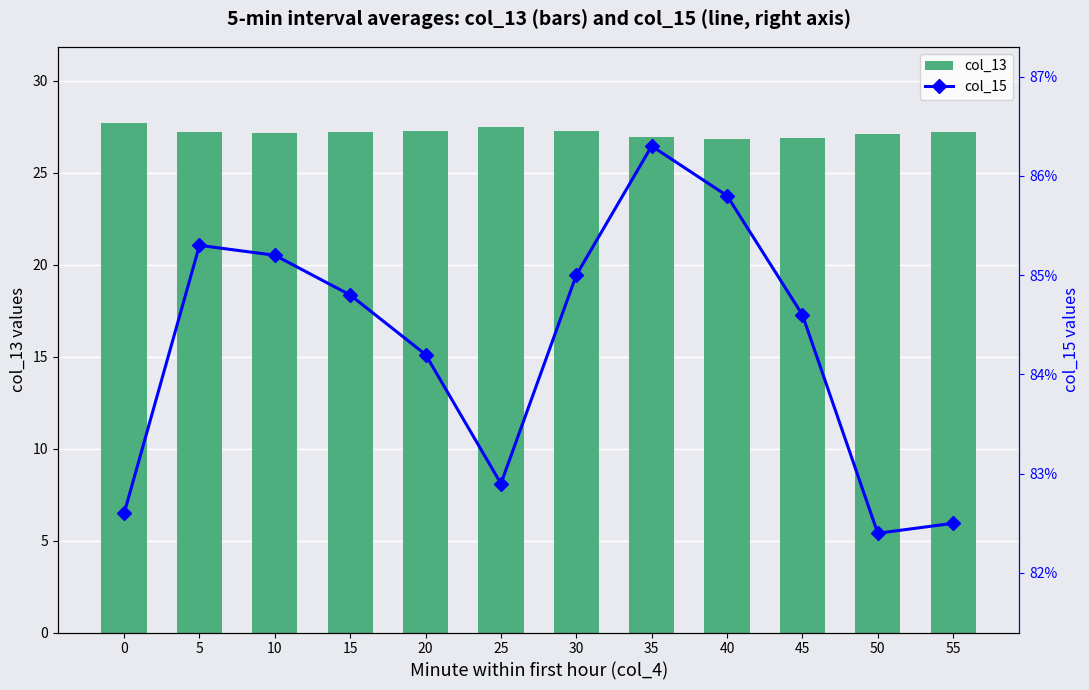

Reading left to right, transcribe all the data shown in this chart.

col_13: 0=27.7	5=27.2	10=27.2	15=27.2	20=27.3	25=27.5	30=27.3	35=26.9	40=26.8	45=26.9	50=27.1	55=27.2
col_15: 0=82.6	5=85.3	10=85.2	15=84.8	20=84.2	25=82.9	30=85.0	35=86.3	40=85.8	45=84.6	50=82.4	55=82.5